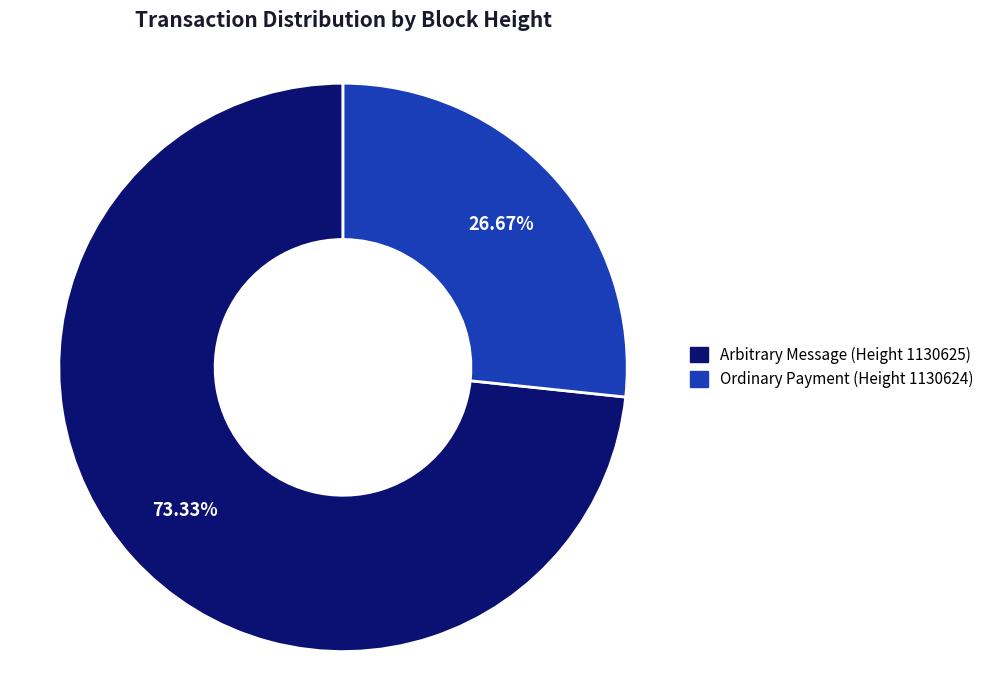

Does any single category account for the majority?

Yes